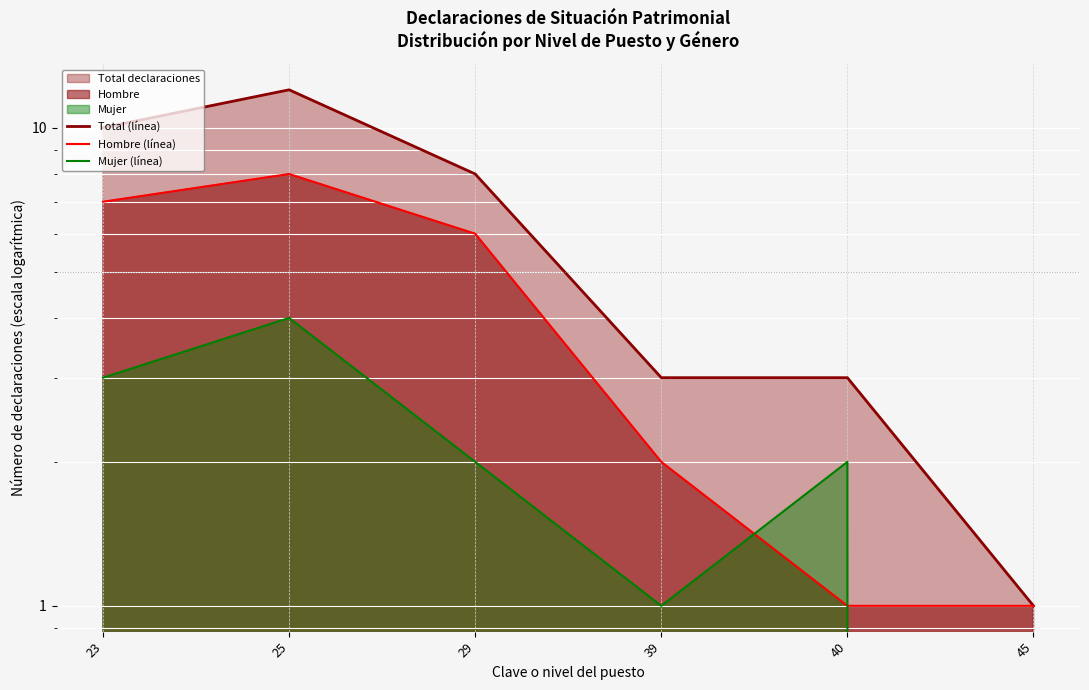

What value does the Mujer (línea) series have at 40?

2